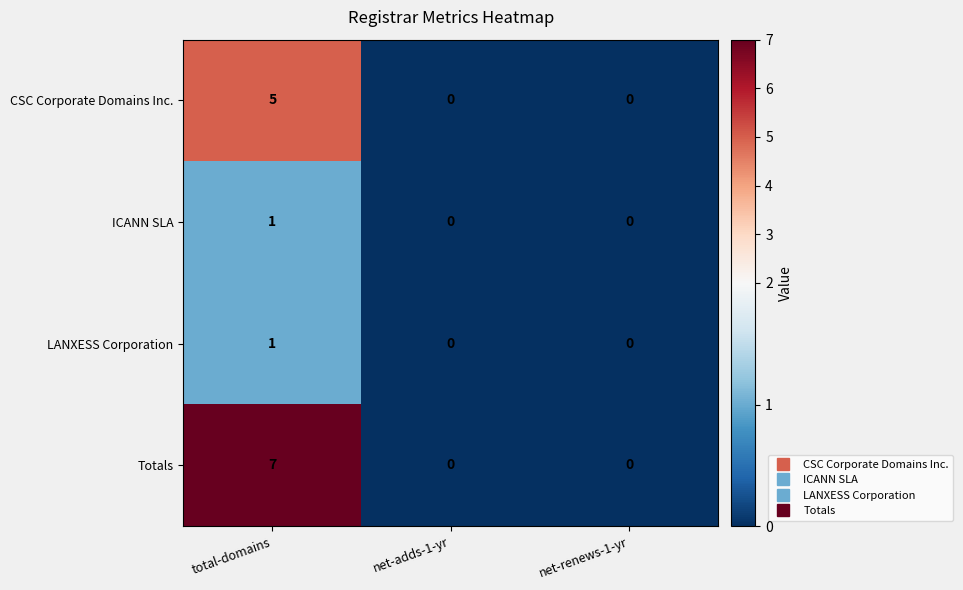

Reading right to left, transcribe all the data shown in this chart.

CSC Corporate Domains Inc.: 0	0	5
ICANN SLA: 0	0	1
LANXESS Corporation: 0	0	1
Totals: 0	0	7